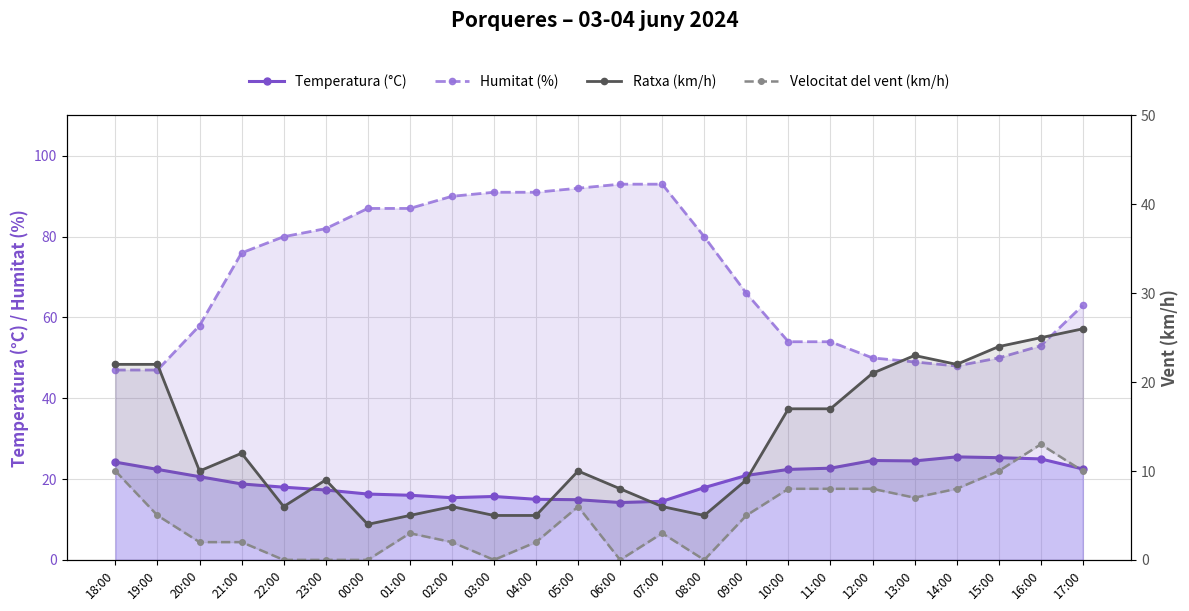

At how many categories does at least one series exceed 28?

24